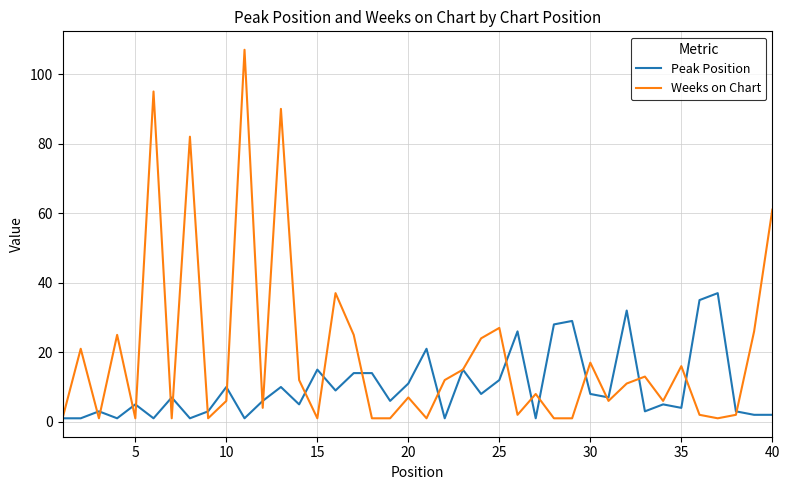

What is the difference between the second highest and second lowest values in the Weeks on Chart series?

94